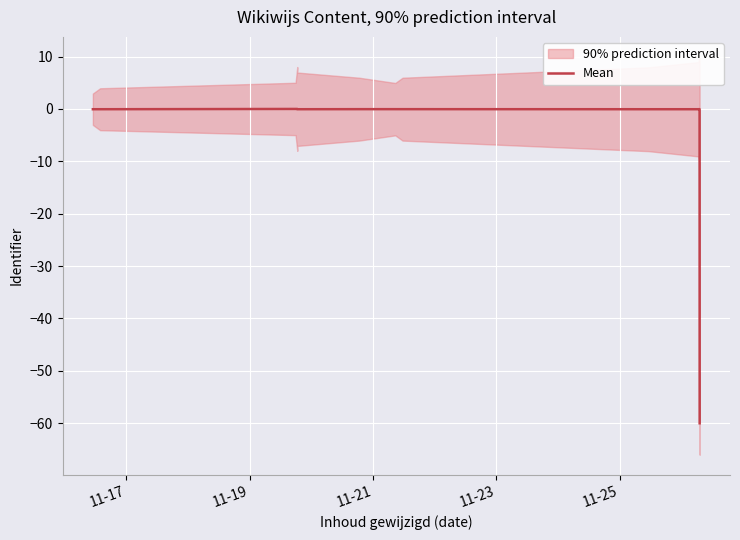

What is the lowest value of the Mean series?

-60.0